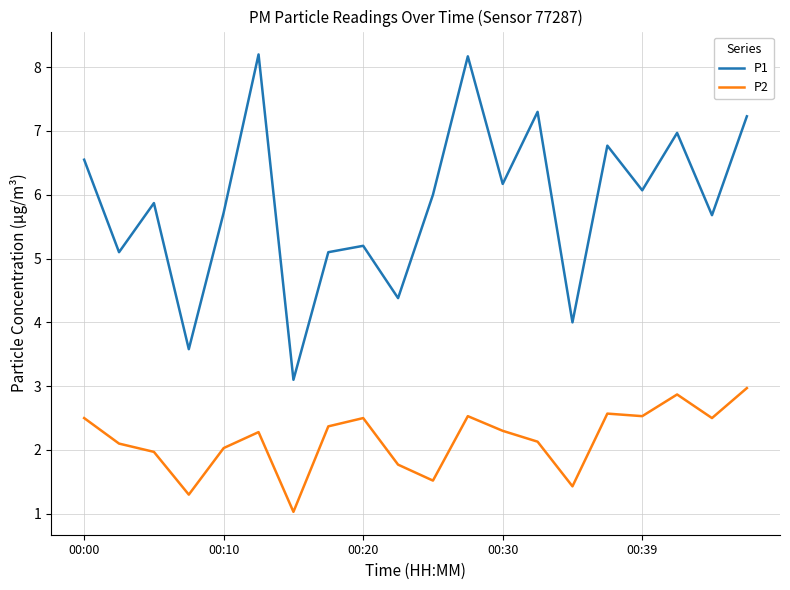

Which series has the largest total across all categories?

P1